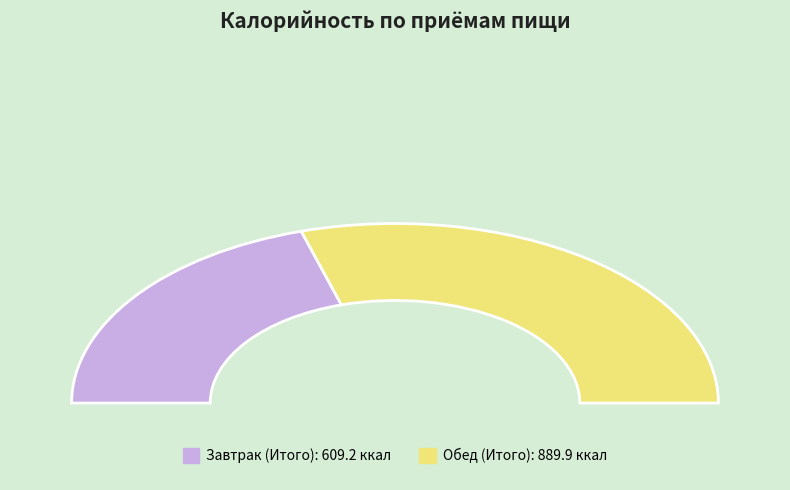

How many slices are in this pie chart?

2